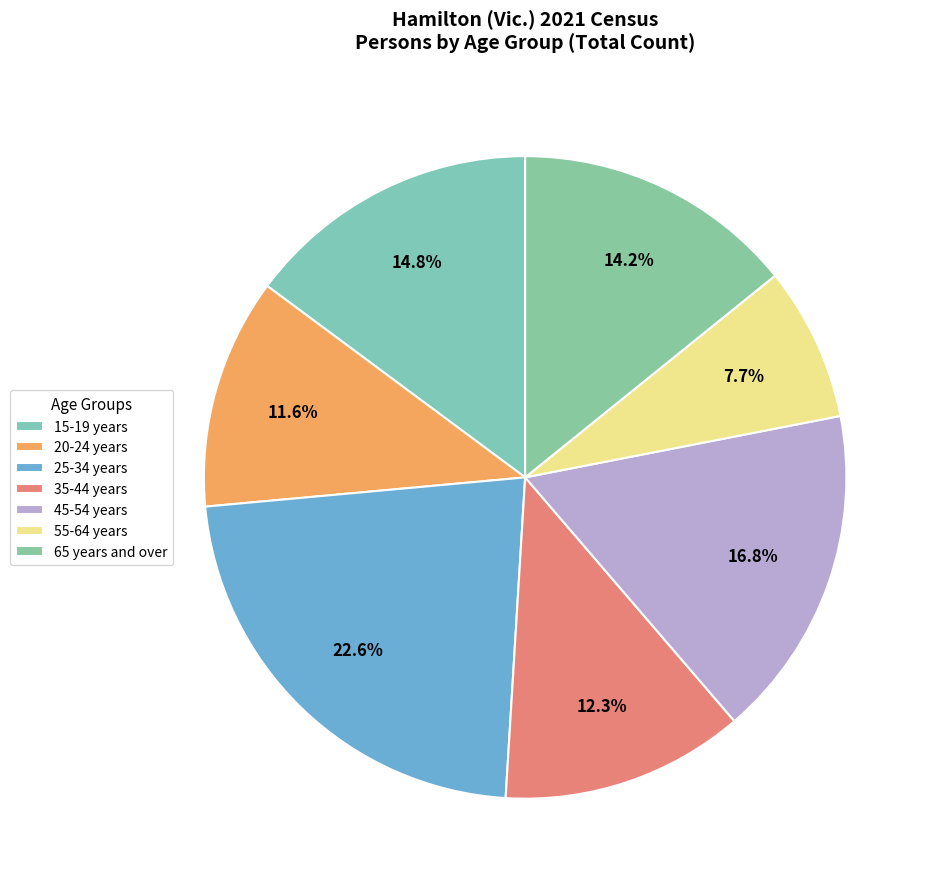

Rank the categories by value from highest to lowest.

25-34 years, 45-54 years, 15-19 years, 65 years and over, 35-44 years, 20-24 years, 55-64 years